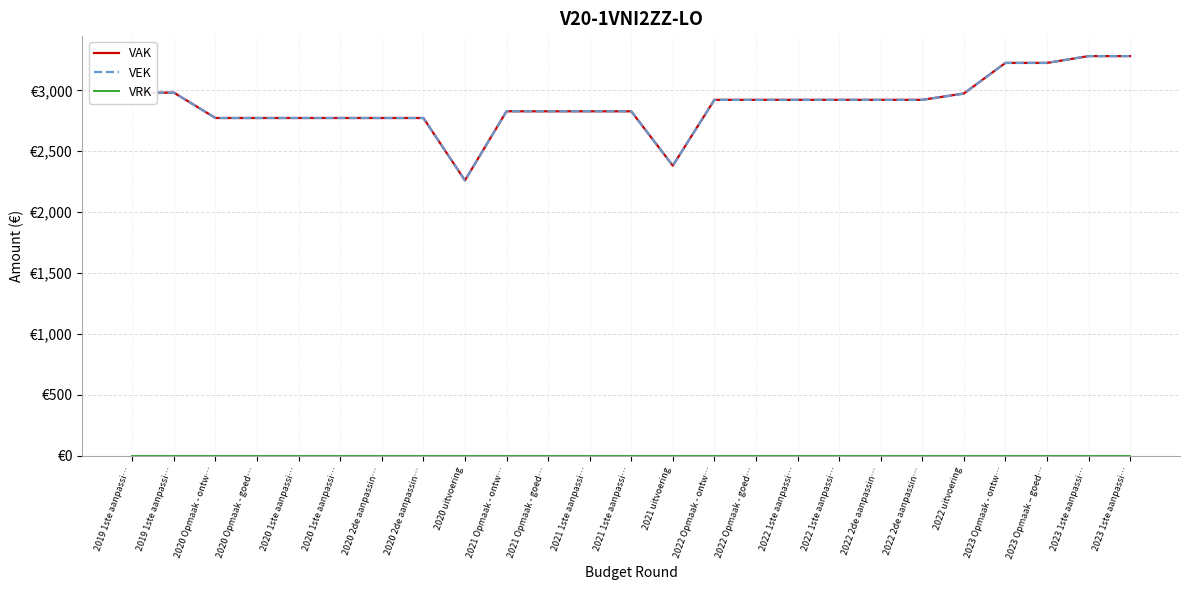

Between 2023 Opmaak – goed… and 2023 1ste aanpassi…, which is larger?

2023 1ste aanpassi…